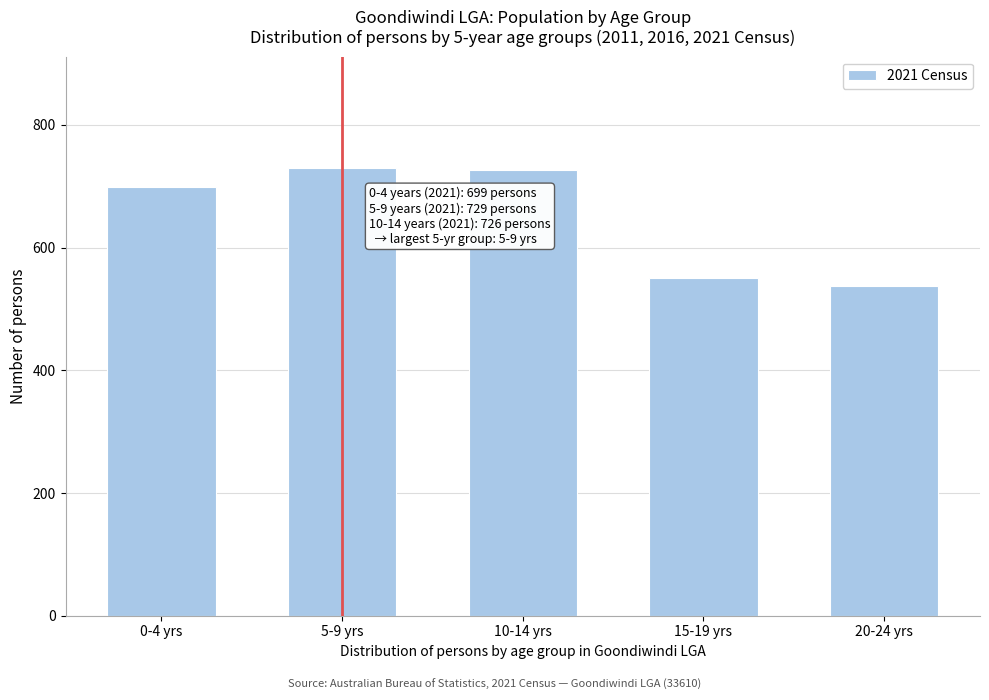

Is it true that the value at 0-4 yrs is 1093?

False